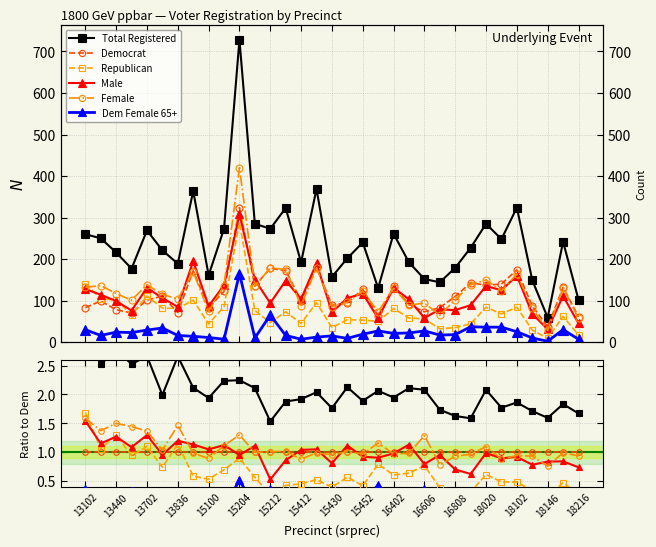

Is it true that Male equals 1.3 at 13440?

True